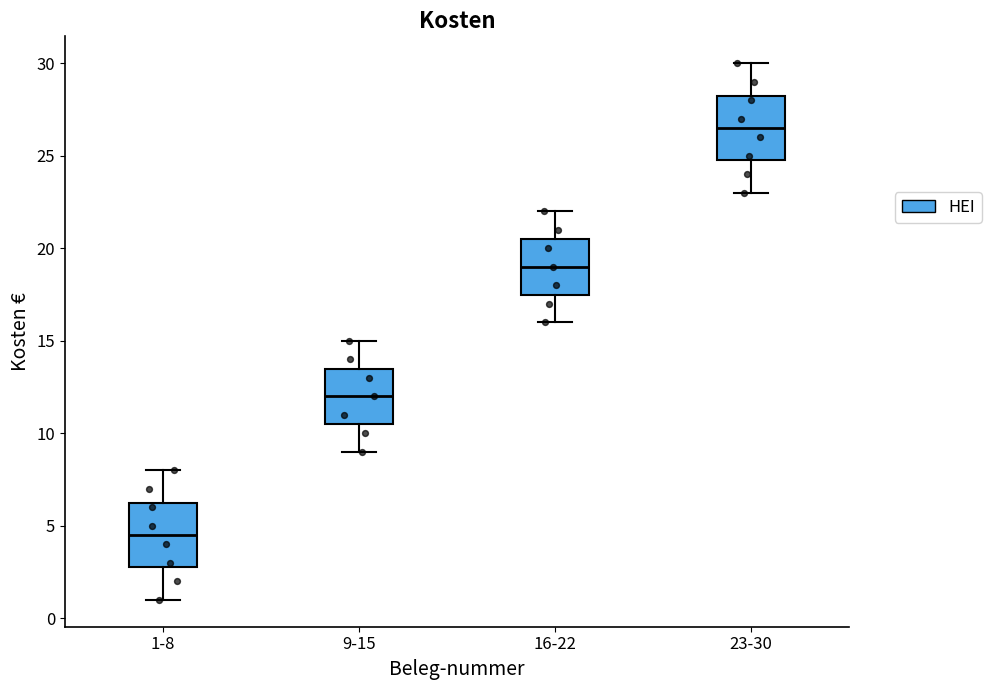

Reading left to right, read every box against the y-axis: the position of its median line, the range the box covers, and the ends of its whiskers. The values are not printed on the chart, so give them approximately, as read against the axis.

1-8: median 4.5, box 3.0 to 6.5, whiskers 1.0 to 8.0
9-15: median 12.0, box 10.5 to 13.5, whiskers 9.0 to 15.0
16-22: median 19.0, box 17.5 to 20.5, whiskers 16.0 to 22.0
23-30: median 26.5, box 25.0 to 28.5, whiskers 23.0 to 30.0